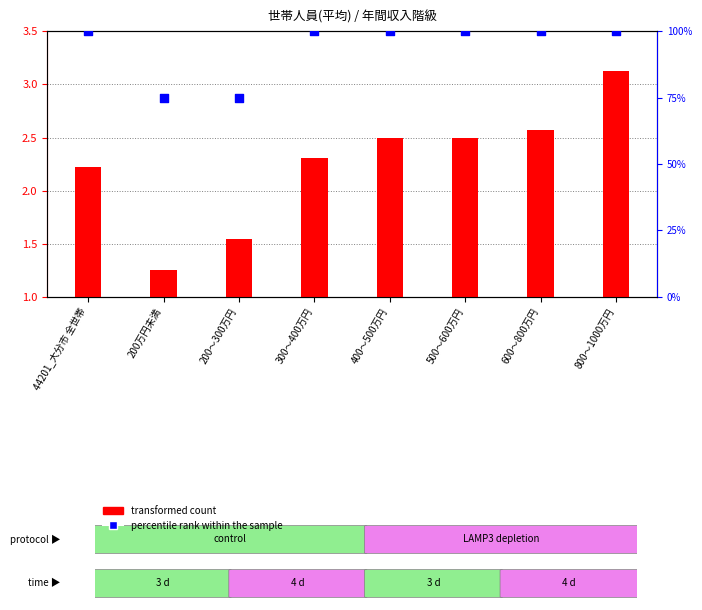

Which series reaches the minimum Y coordinate?

transformed count